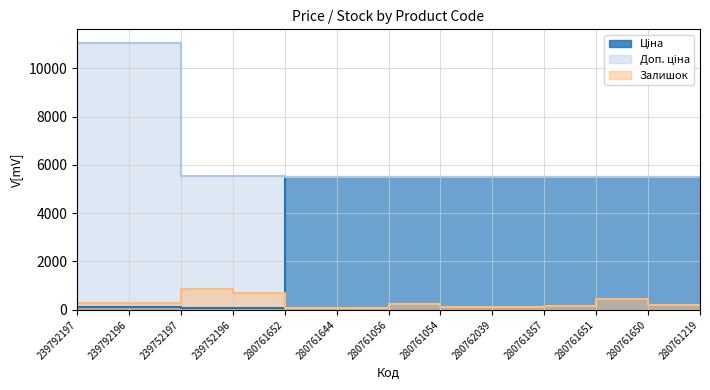

At which category is the sum across all series the highest?

280761651